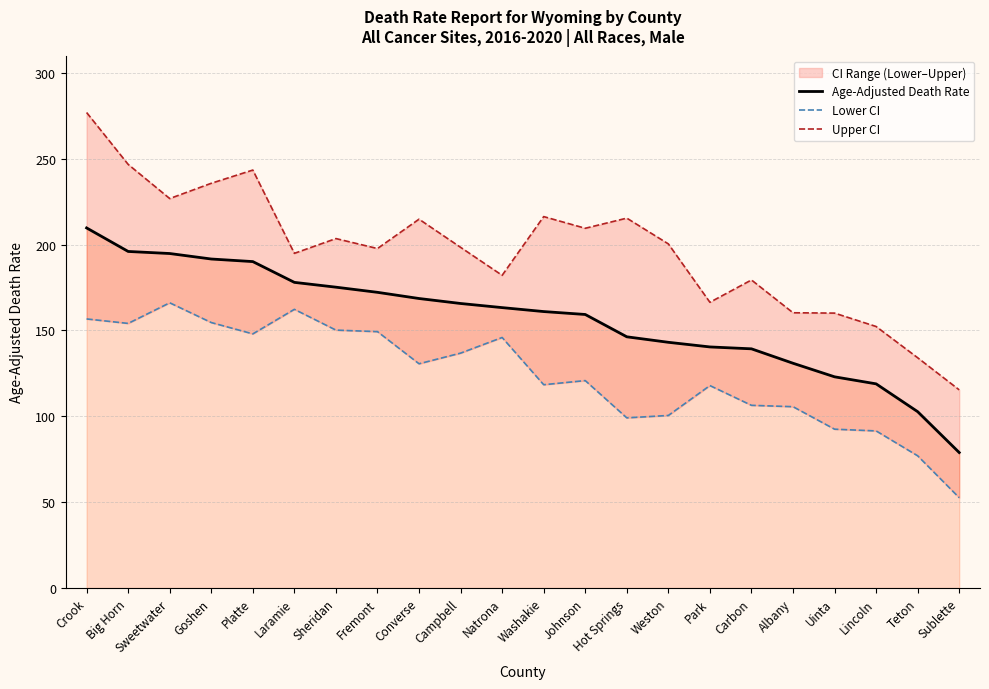

What is the label of the 19th point from the right?

Goshen